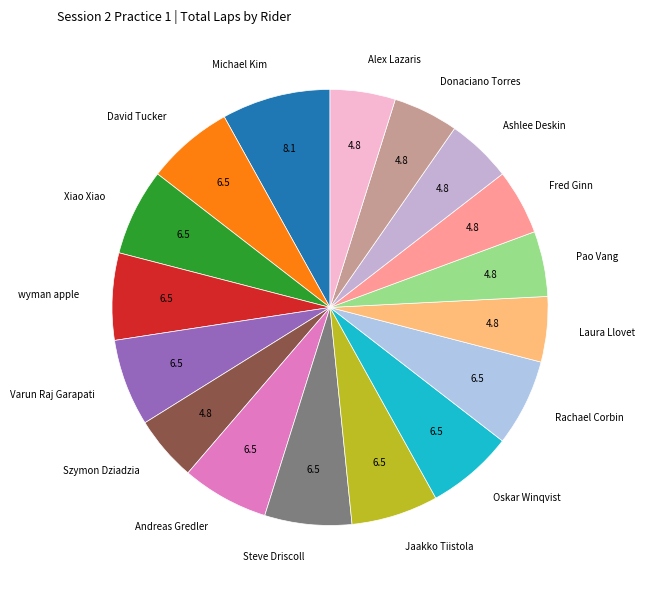

Does Laura Llovet represent more than half of the total?

No